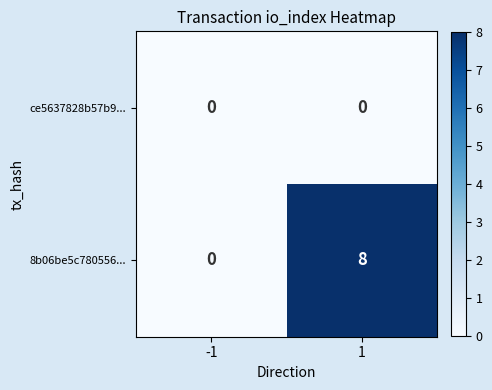

Reading left to right, extract all data points from this chart.

ce5637828b57b9...: -1=0	1=0
8b06be5c780556...: -1=0	1=8